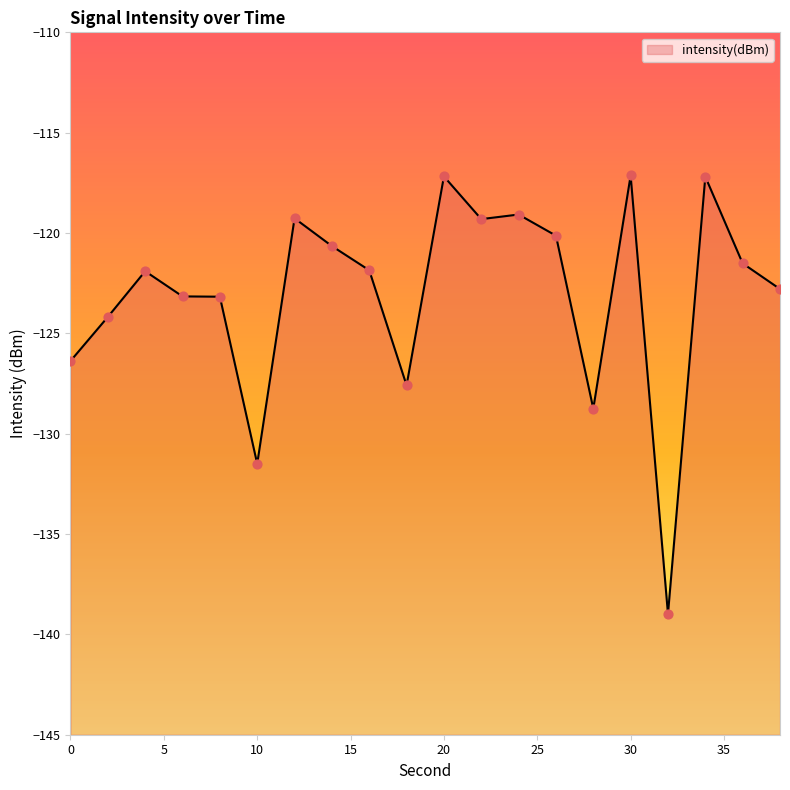

What is the change in value from 18 to 24?

+8.5